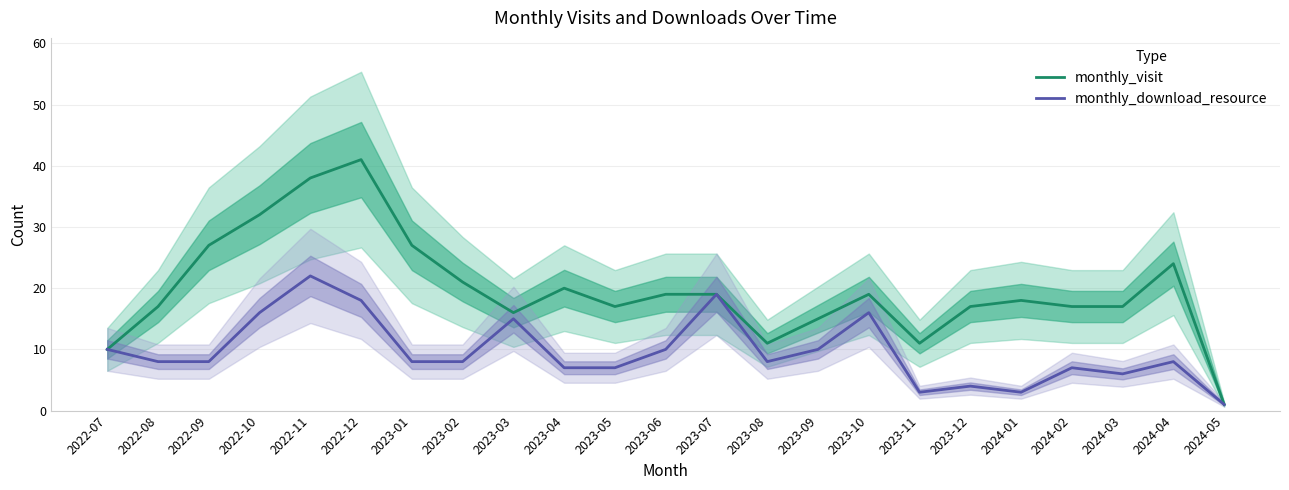

In monthly_download_resource, how many points are higher than both neighbors (excluding endpoints)?

7